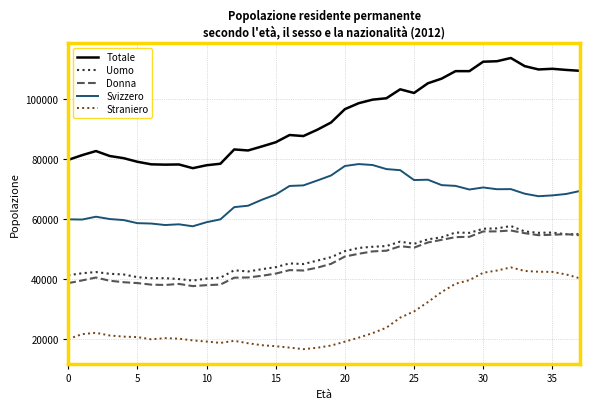

Which series has the largest total across all categories?

Totale